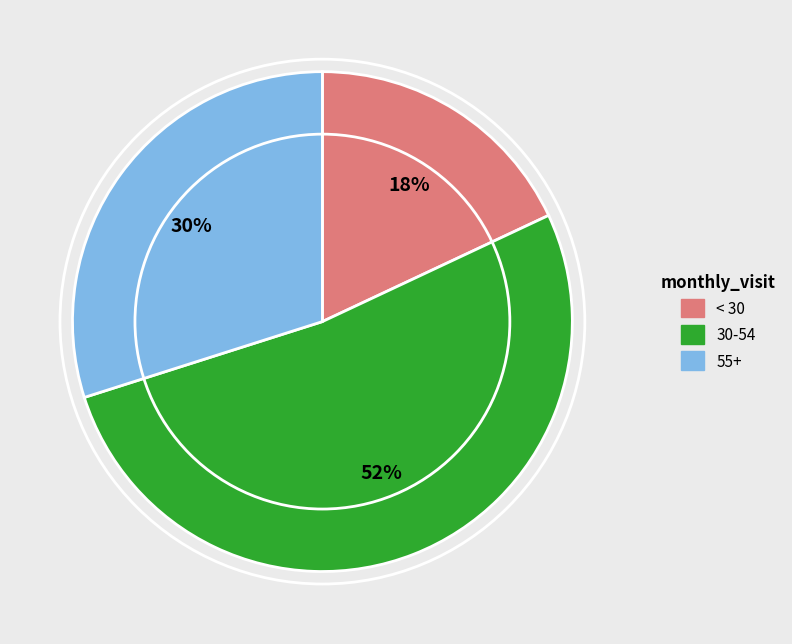

Does any single category account for the majority?

Yes